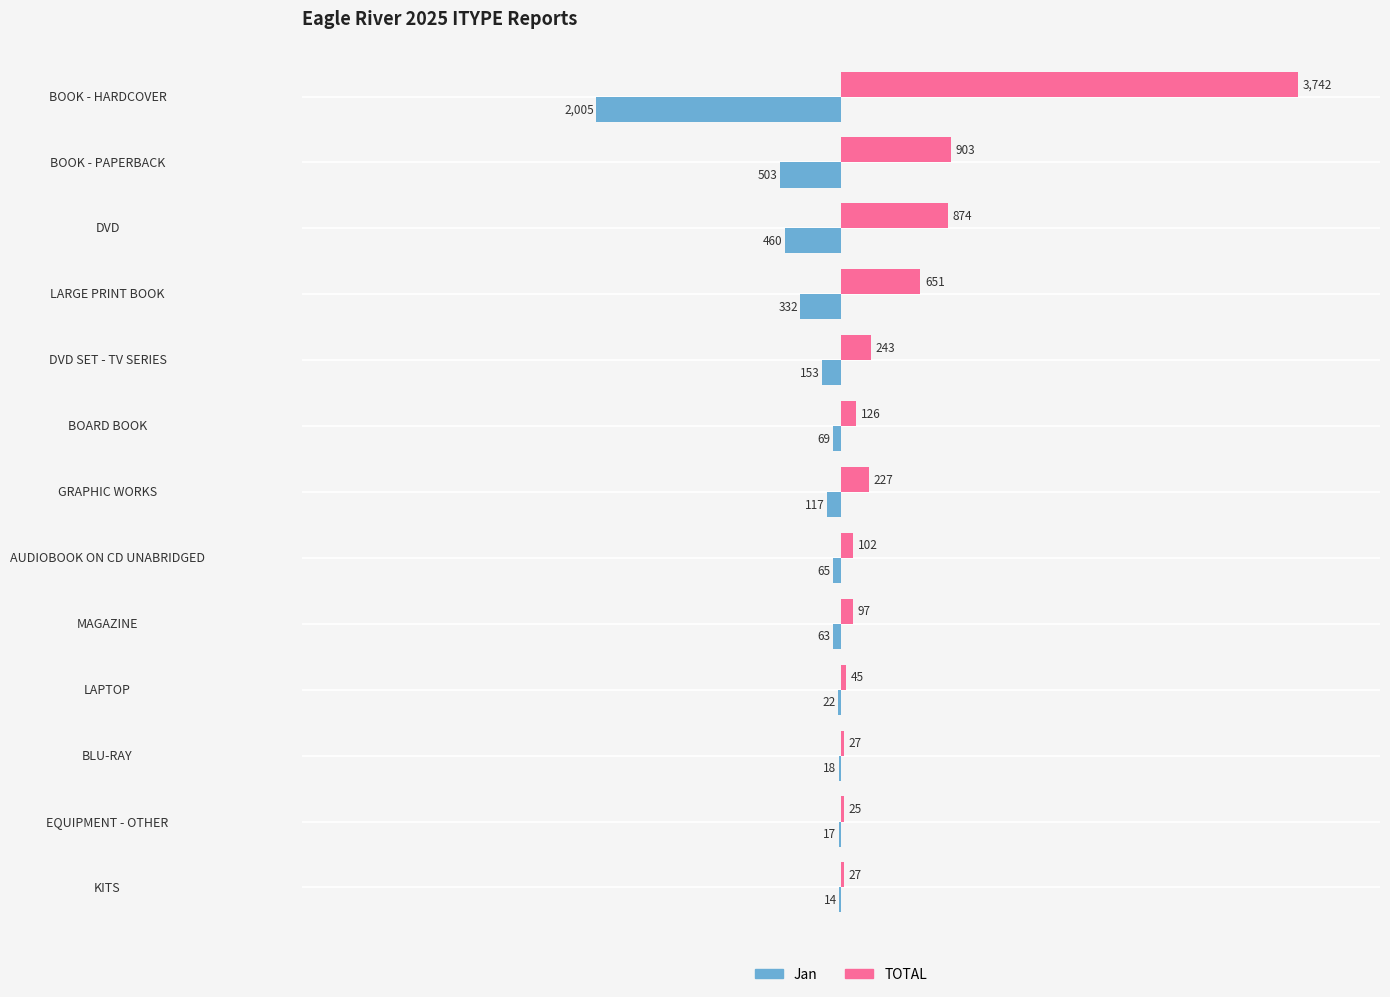

What is the sum of the Jan values at BOOK - PAPERBACK and EQUIPMENT - OTHER?

-520